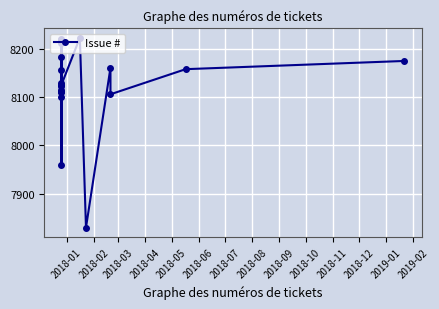

How many data points are less than 8156?

10